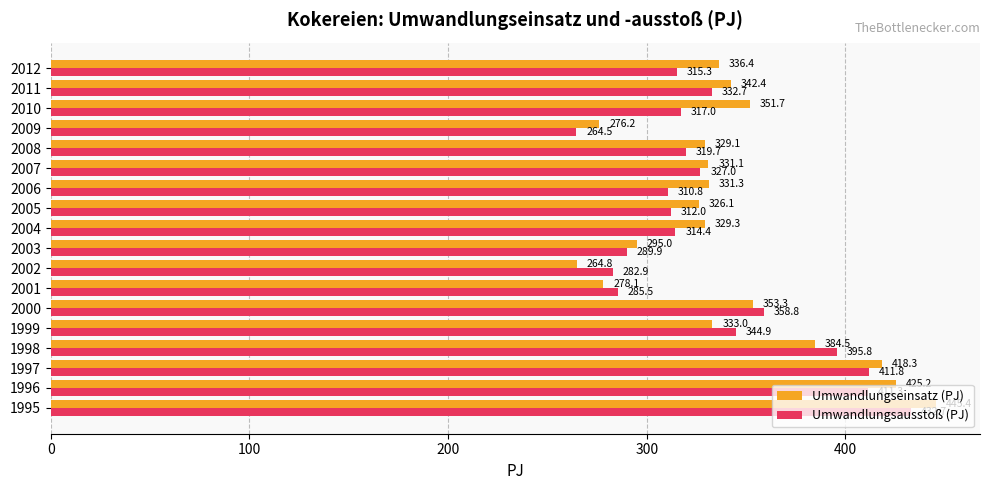

What is the spread (max minus min) of values at 2009?

11.7